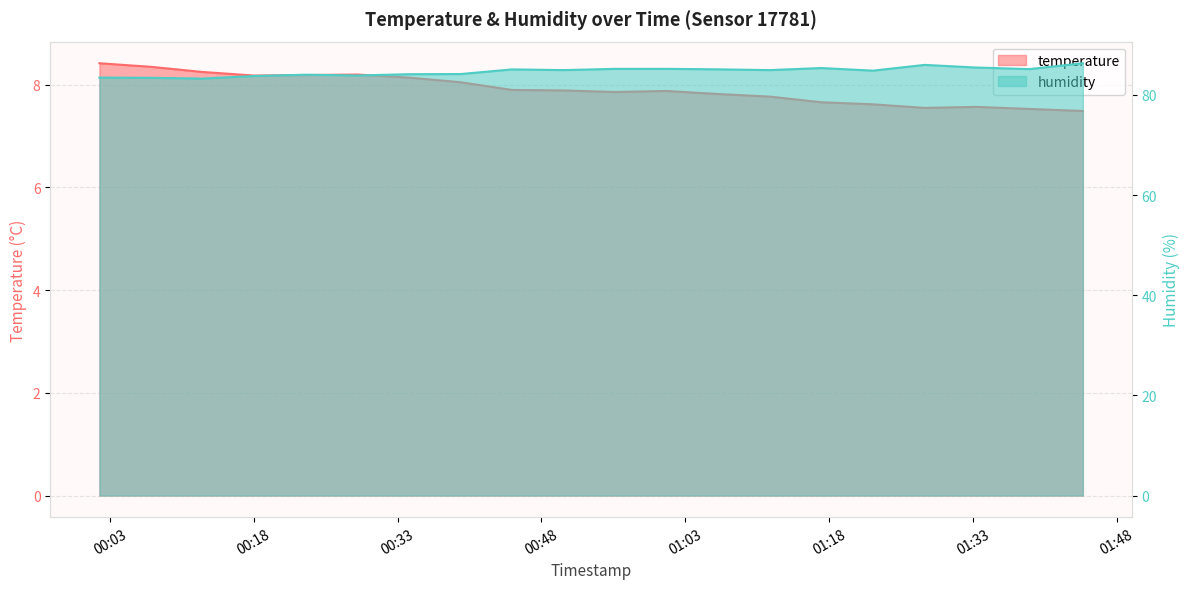

How many values in the humidity series exceed 84?

15